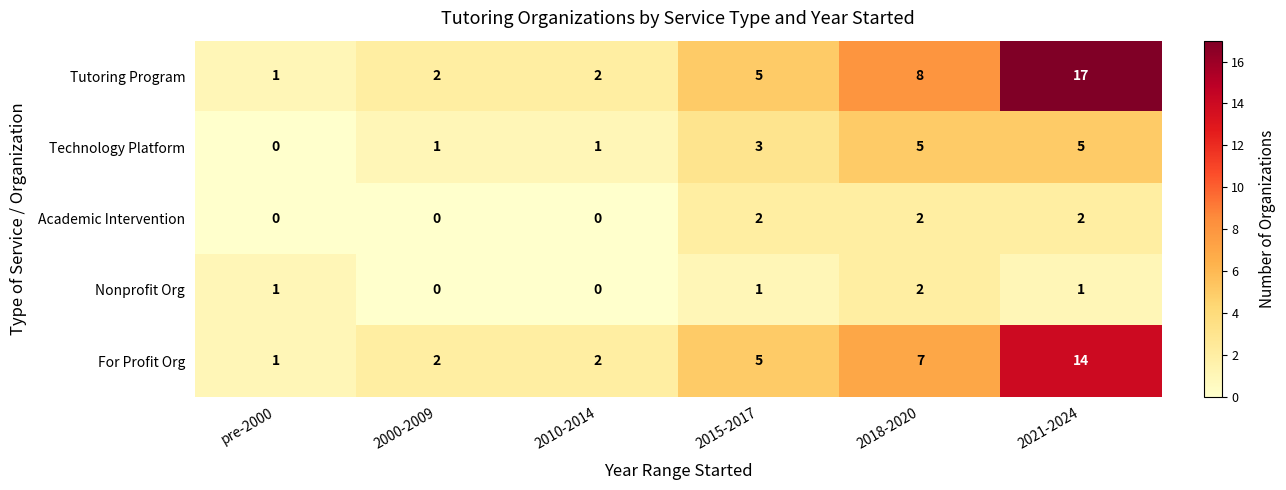

How many series are shown in this chart?

5